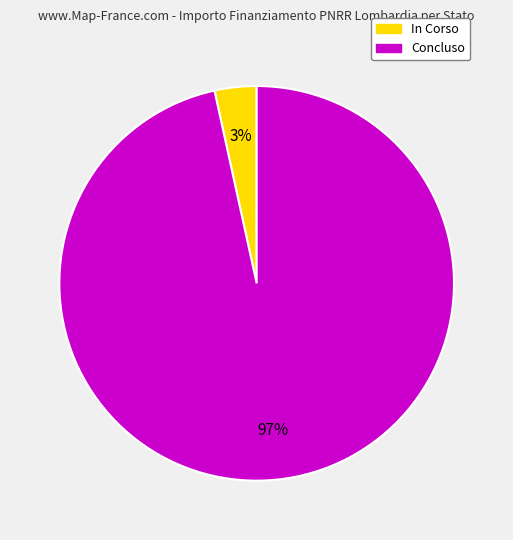

To the nearest percent, what is the combined percentage of In Corso and Concluso?

100%